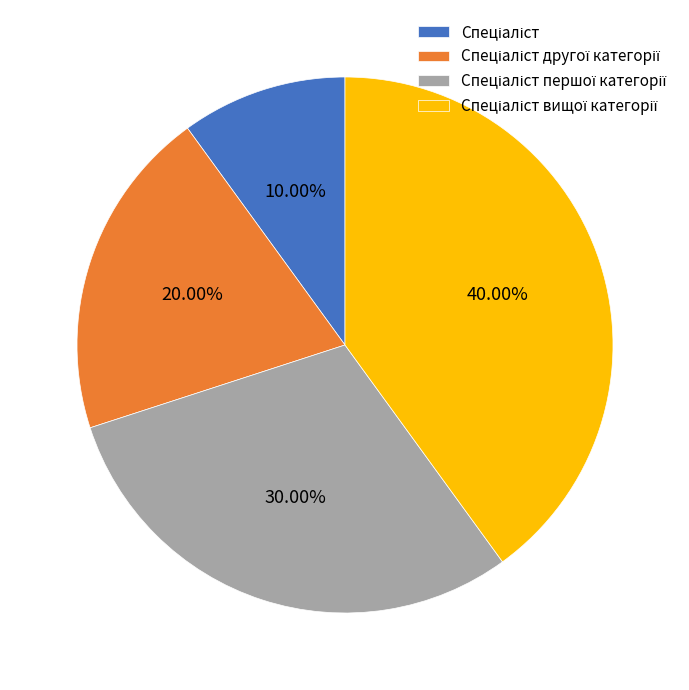

Is there any slice that represents more than half of the pie?

No